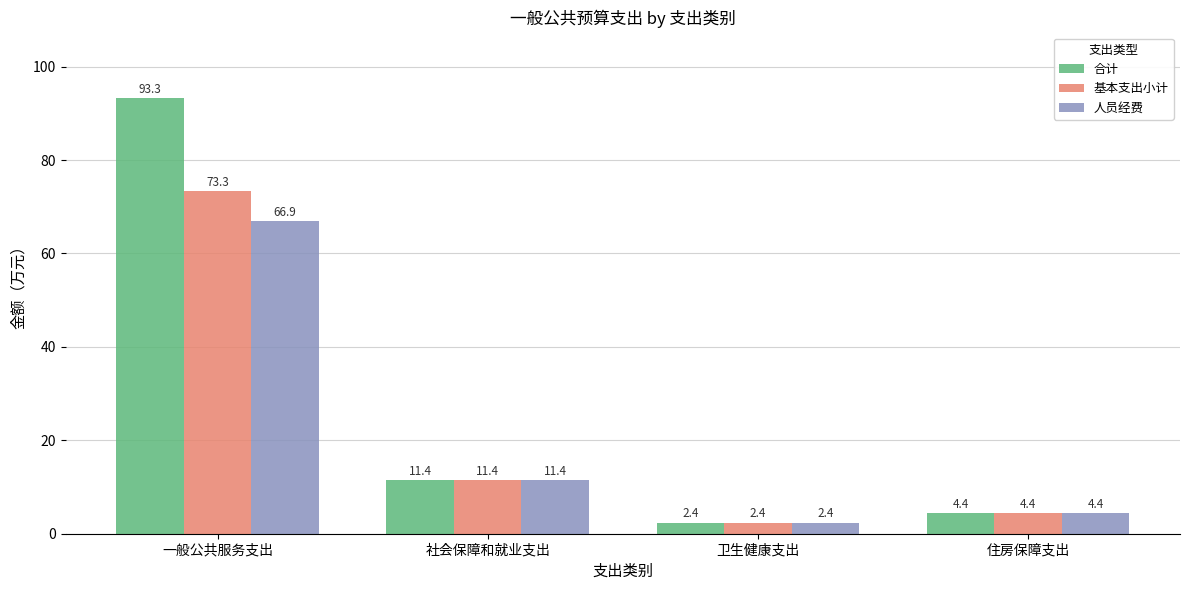

Which series has the widest spread of values?

合计